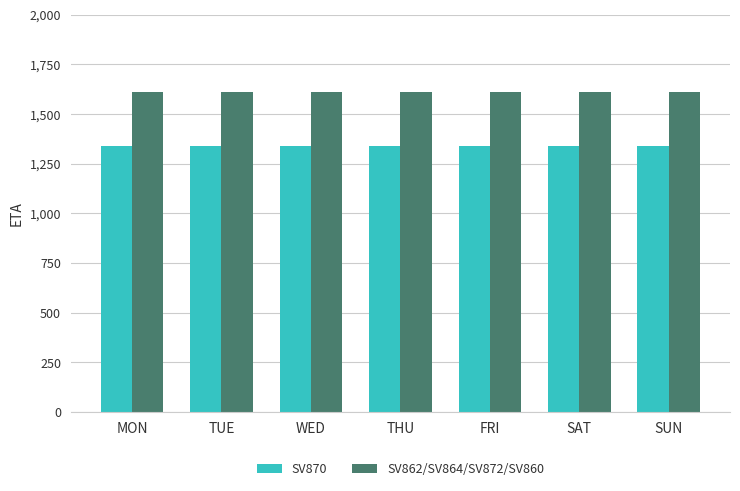

What is the difference between the highest and lowest values at WED?

270